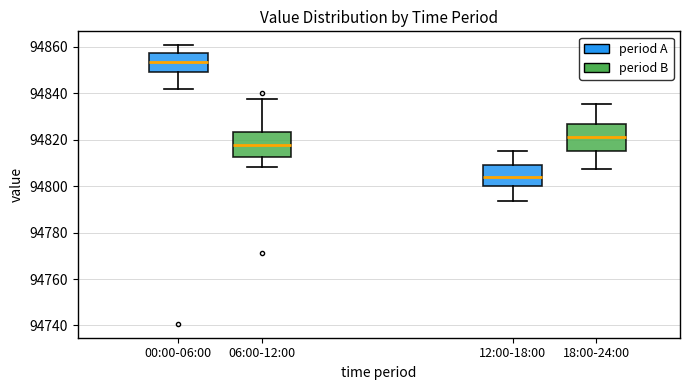

Which box has the highest median line?

00:00-06:00